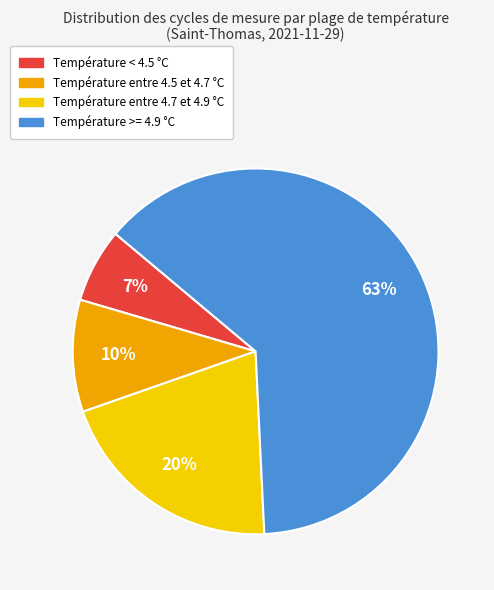

Count the number of slices in the pie.

4